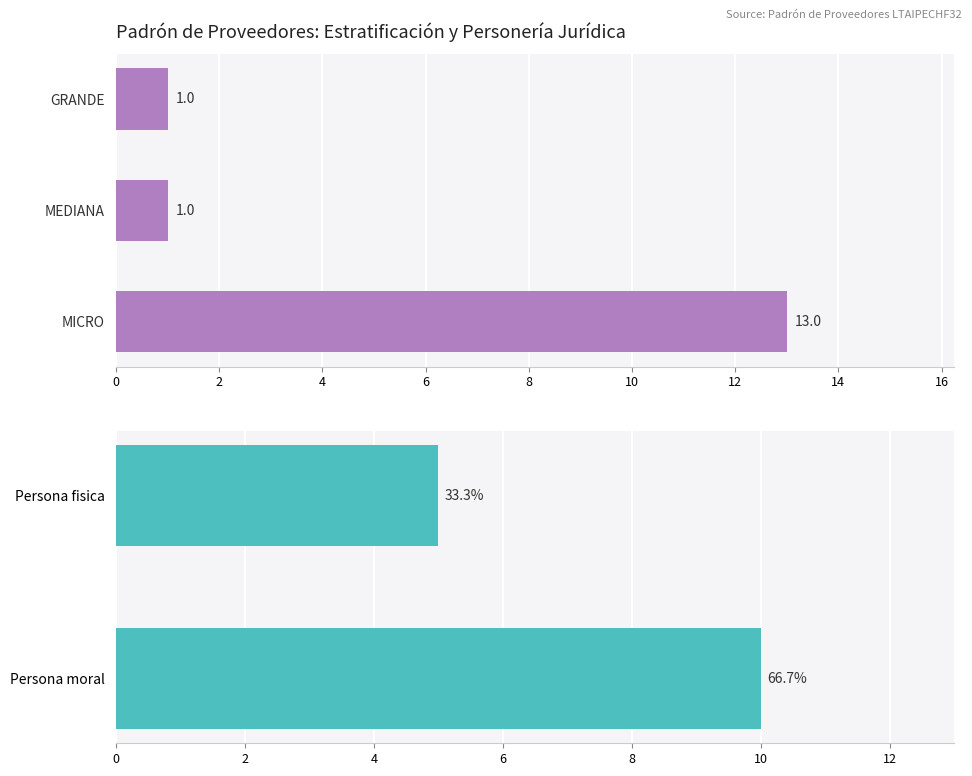

The value of Persona moral at ROBERTO JACINTO ROBLES is 0. True or false?

False